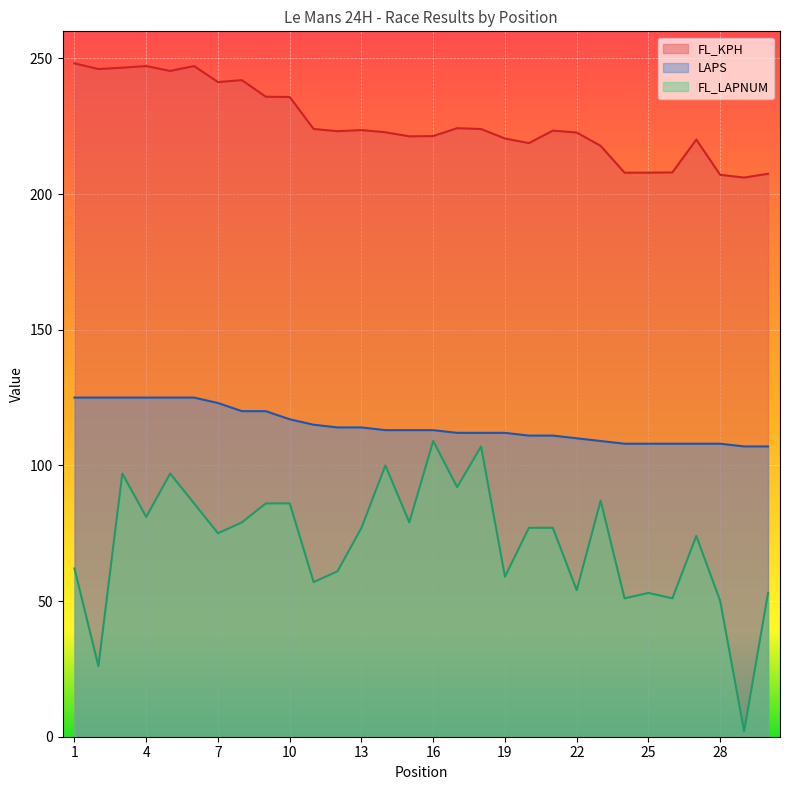

Count the number of data series in this chart.

3